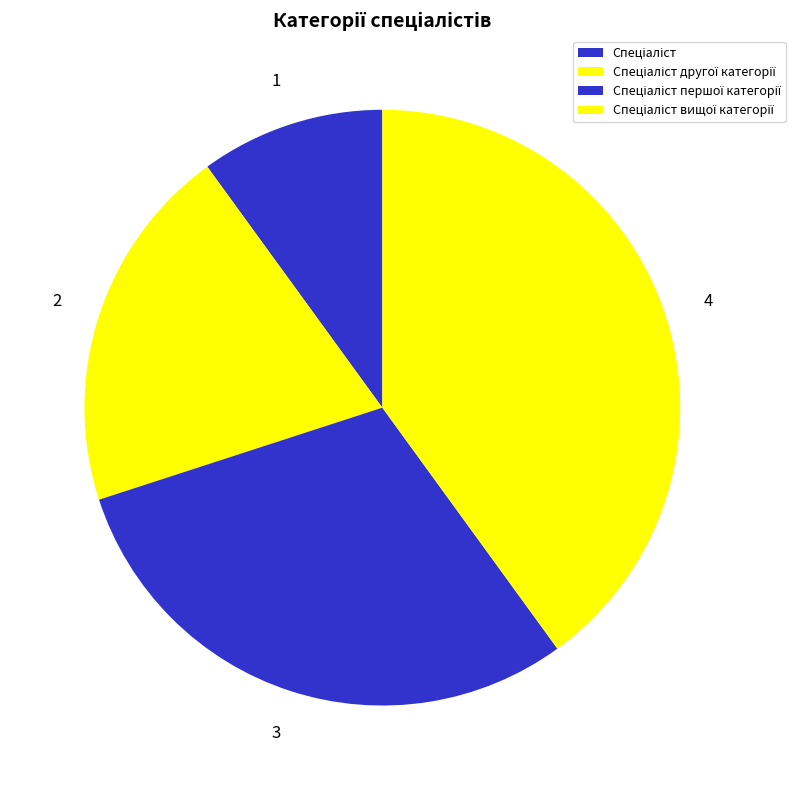

Does Спеціаліст account for over 50% of the chart?

No